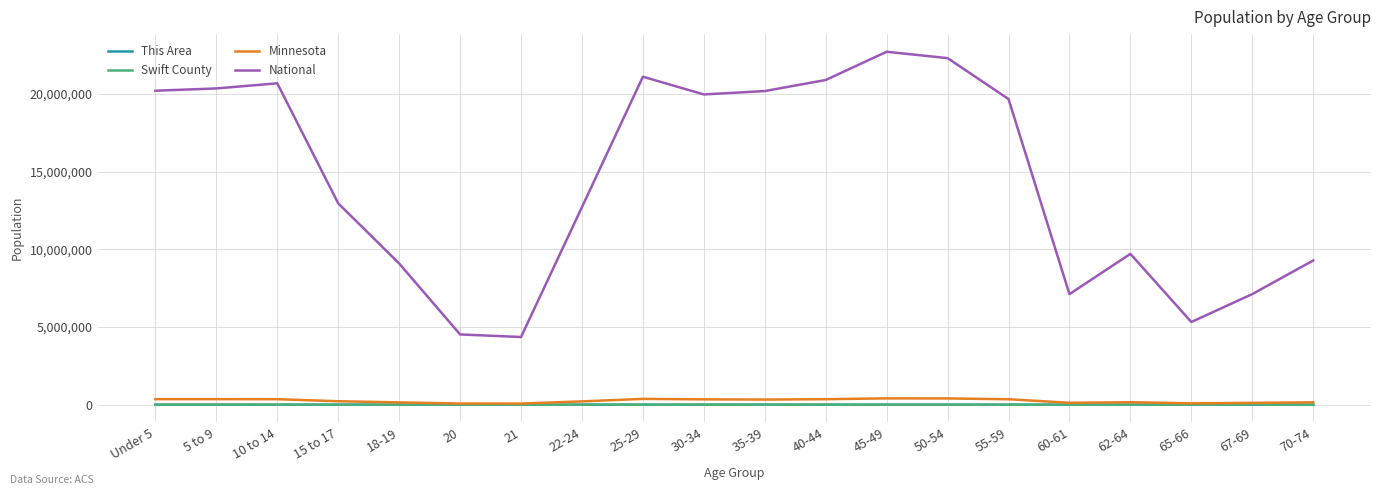

What is the total value across all series at 15 to 17?

13175426